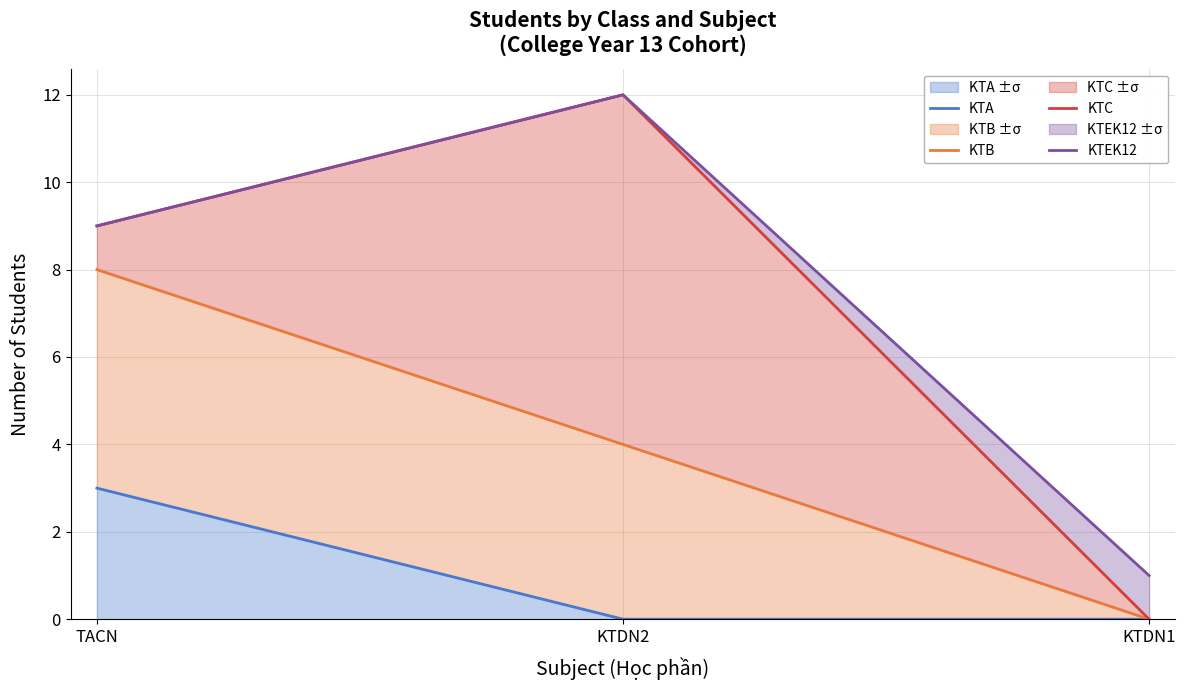

What position from the left is KTDN1?

3